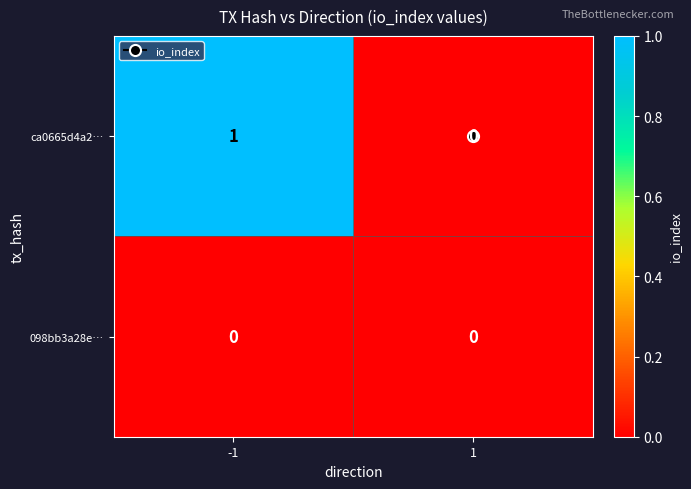

Which series has the largest total across all categories?

ca0665d4a2…